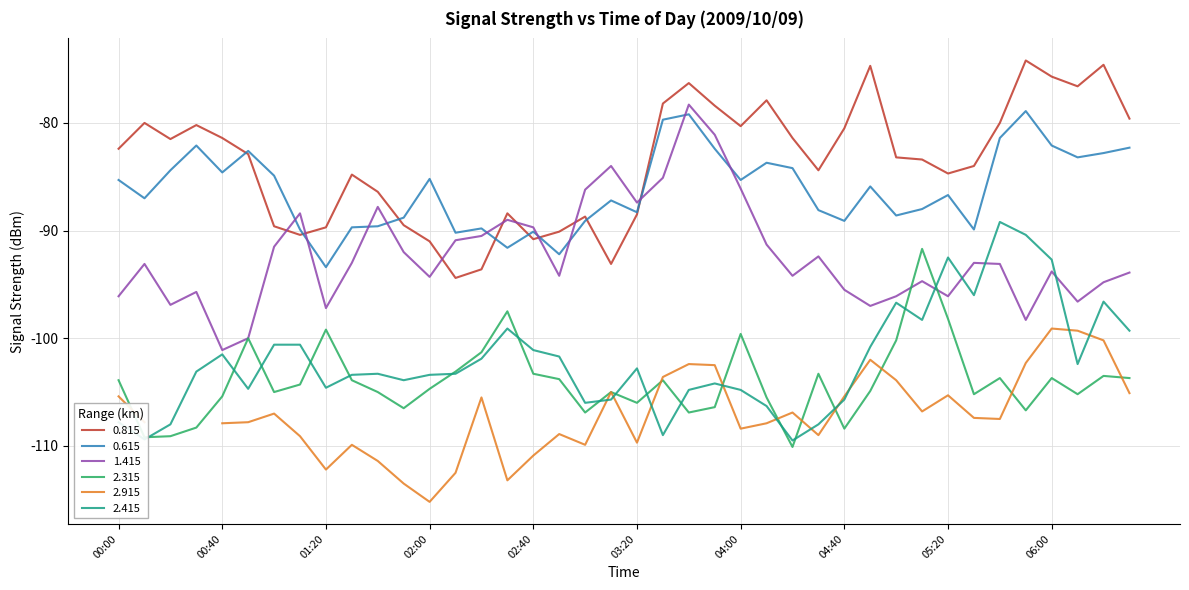

The value of 2.415 at 2009/10/09 06:30 is -164.4. True or false?

False